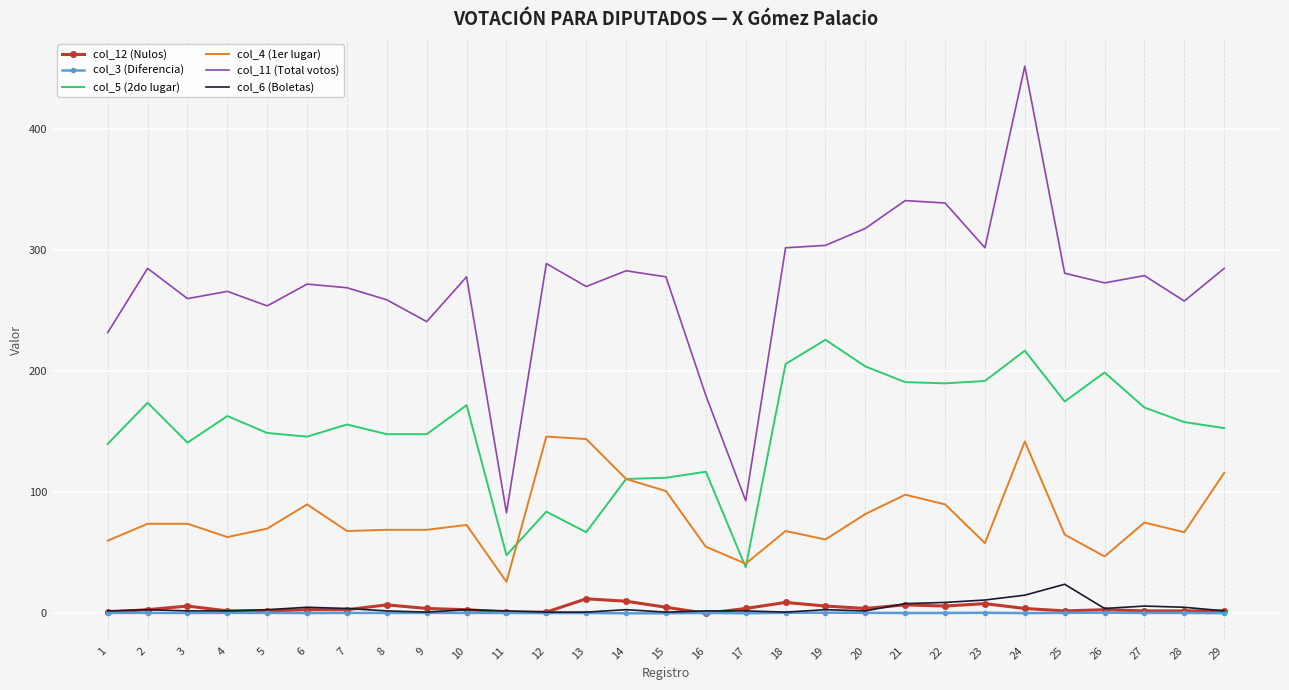

What is the difference between the maximum and minimum values in the col_3 (Diferencia) series?

0.6